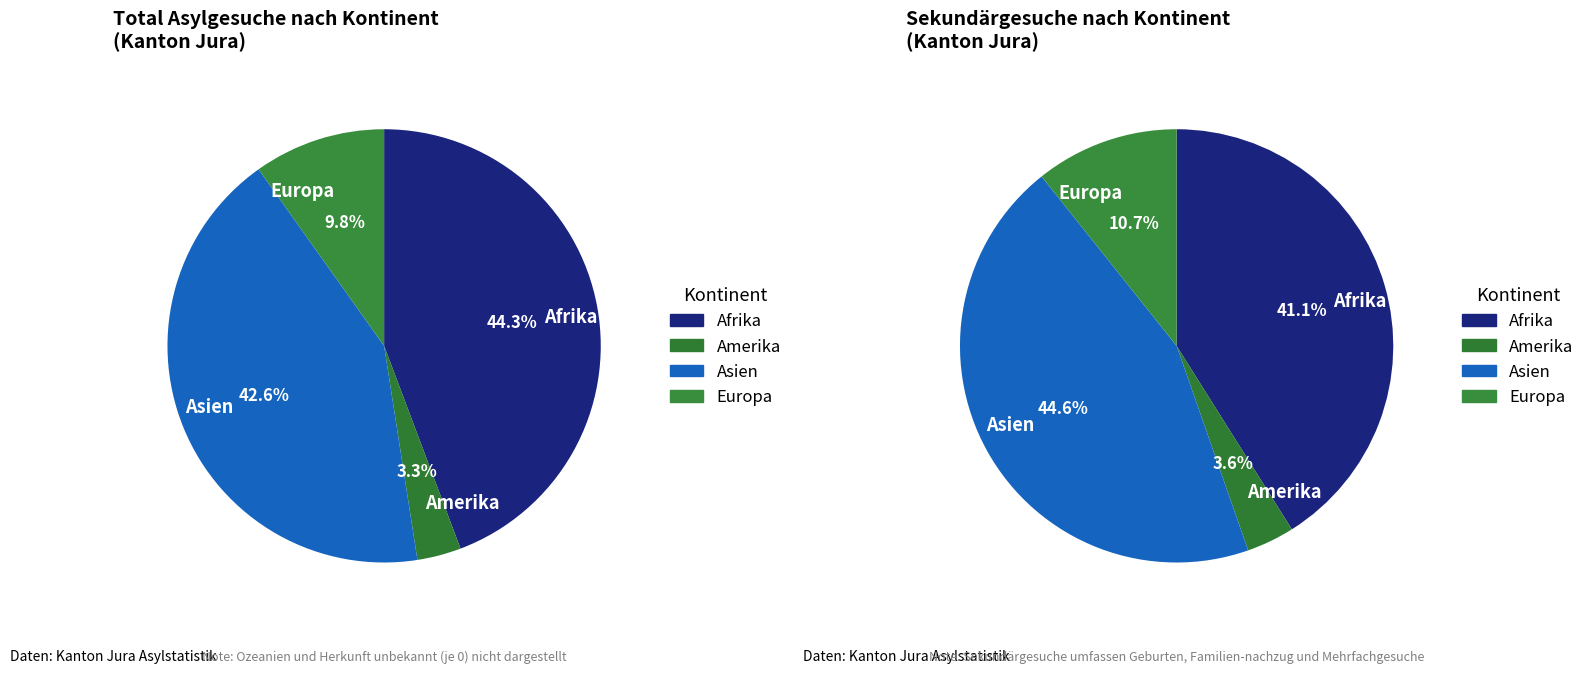

Does Europa represent more than half of the total?

No